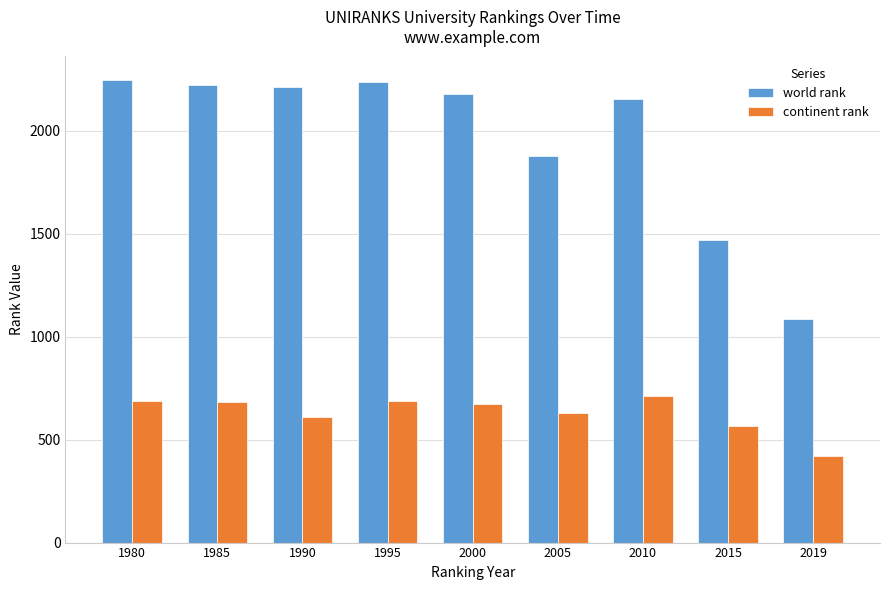

Which label corresponds to the smallest value in the chart?

2019